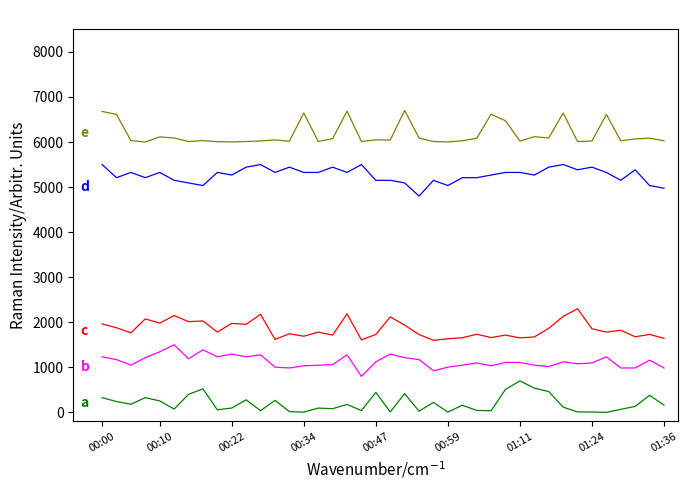

What is the greatest value displayed?

6700.0